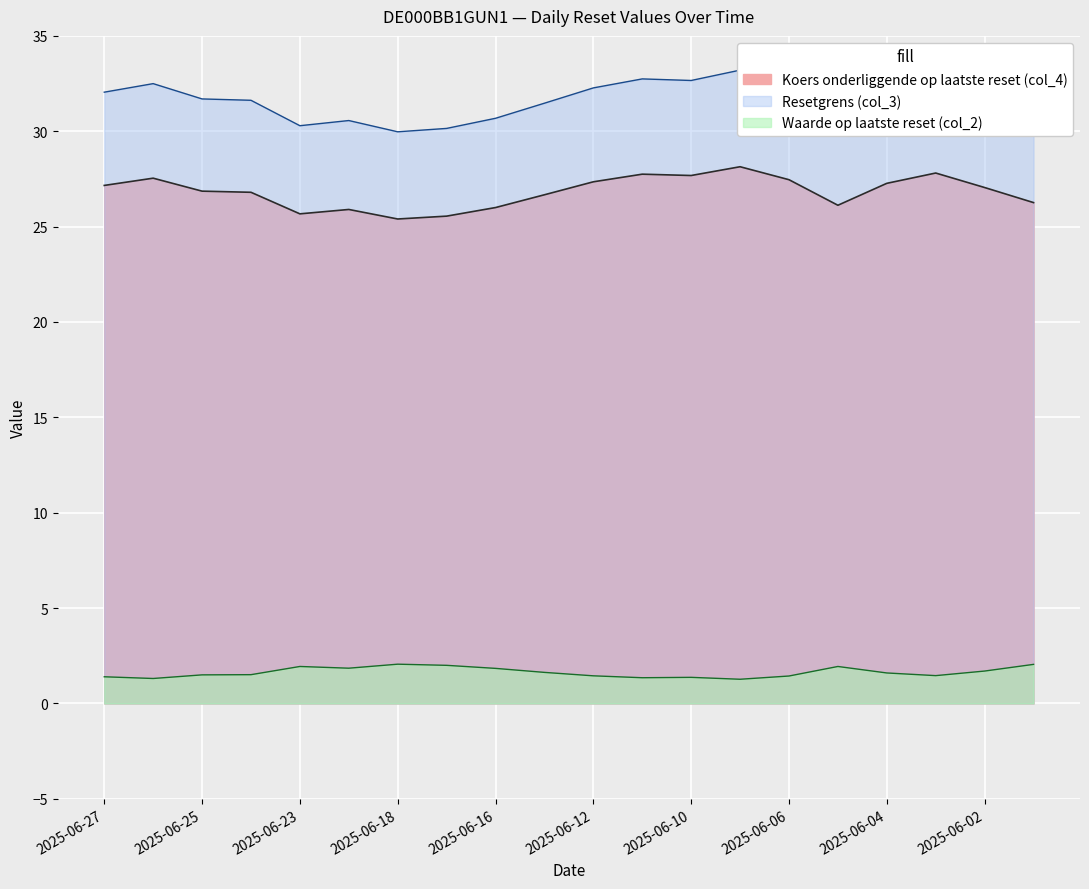

Which has a higher value, 2025-06-25 or 2025-06-26?

2025-06-26